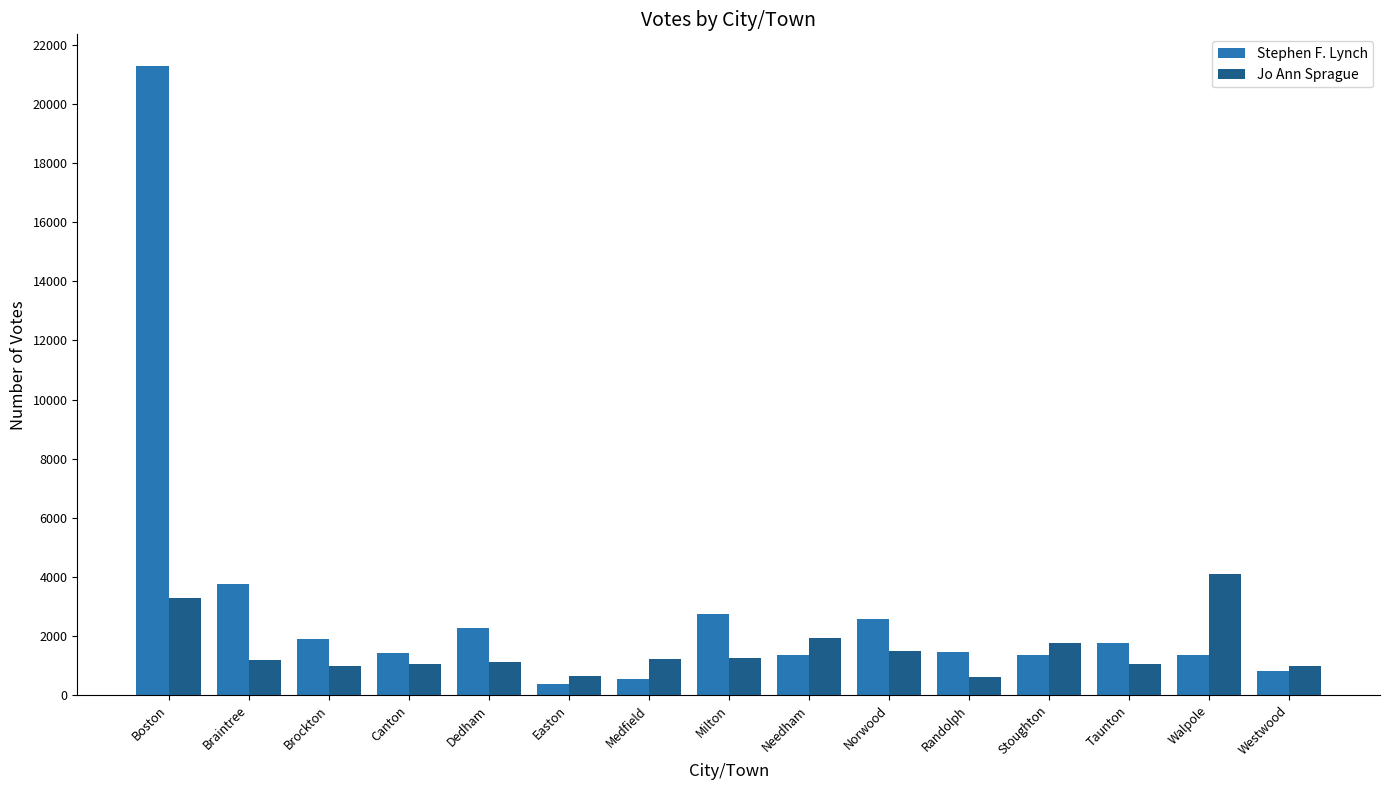

Which series changed the most between Medfield and Walpole?

Jo Ann Sprague